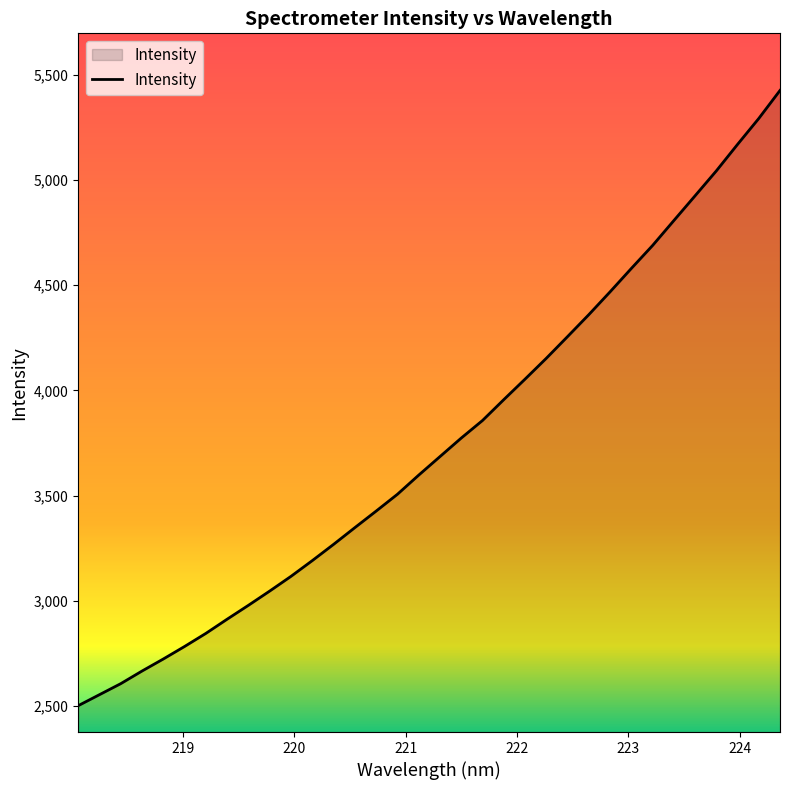

What is the maximum value shown in the chart?

5425.0